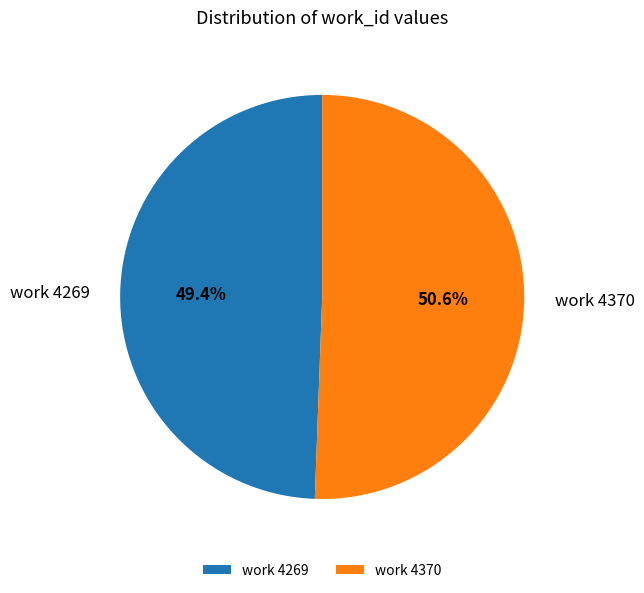

What is the total percentage of work 4269 and work 4370?

100.0%